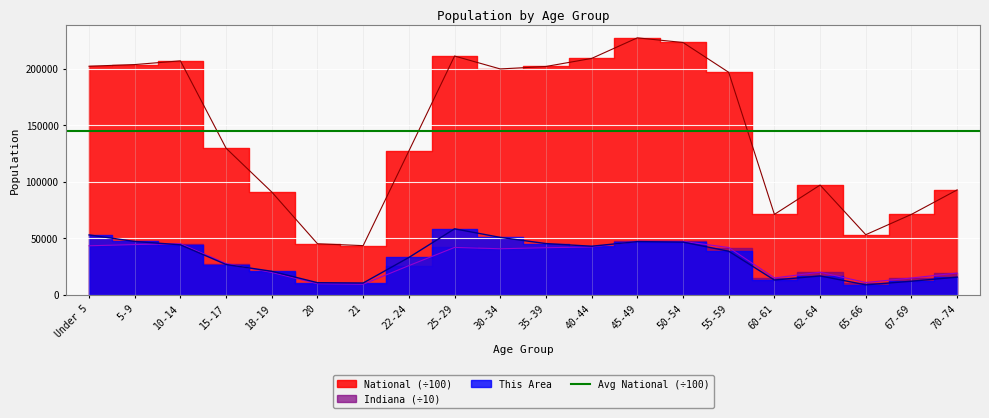

Reading left to right, list all the values displayed in this chart.

This Area: Under 5=53001.0	5-9=47235.0	10-14=44246.0	15-17=26862.0	18-19=20872.0	20=10806.0	21=10525.0	22-24=33089.0	25-29=58390.0	30-34=50816.0	35-39=45363.0	40-44=43007.0	45-49=47106.0	50-54=46691.0	55-59=38591.0	60-61=13158.0	62-64=16797.0	65-66=8897.0	67-69=12112.0	70-74=15719.0
Indiana: Under 5=43407.5	5-9=44482.1	10-14=45217.1	15-17=27723.1	18-19=19828.4	20=9899.4	21=9431.3	22-24=25871.9	25-29=41953.0	30-34=40781.5	35-39=41701.1	40-44=42381.9	45-49=47394.6	50-54=47282.2	55-59=41851.5	60-61=15002.2	62-64=20060.6	65-66=10971.0	67-69=14934.7	70-74=19327.8
National: Under 5=202013.6	5-9=203486.6	10-14=206771.9	15-17=129542.5	18-19=90860.9	20=45191.3	21=43542.9	22-24=127125.8	25-29=211018.5	30-34=199621.0	35-39=201796.4	40-44=208909.6	45-49=227085.9	50-54=222981.2	55-59=196648.0	60-61=71137.3	62-64=97042.0	65-66=53199.0	67-69=71153.6	70-74=92781.7